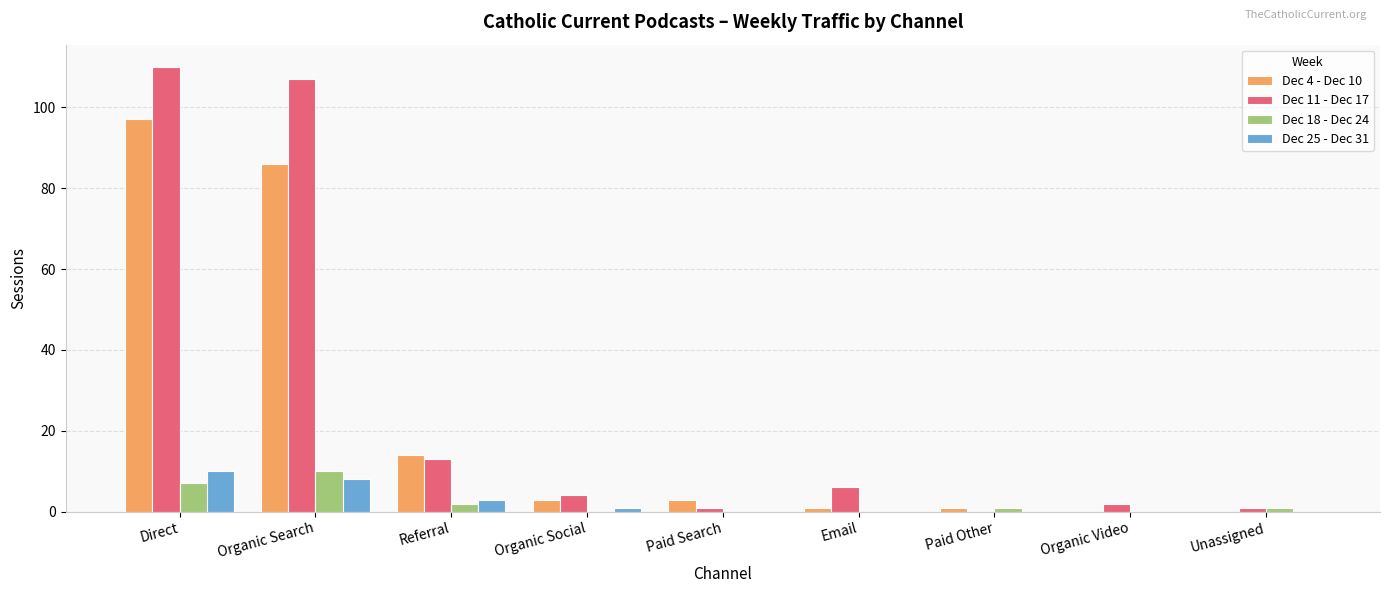

Which category has the highest value in the Dec 4 - Dec 10 series?

Direct